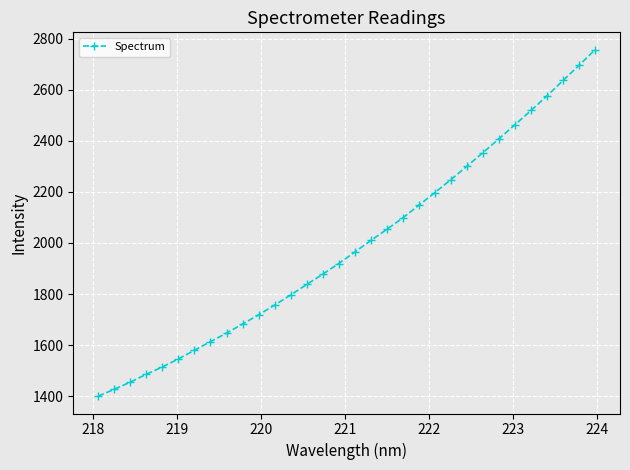

How many categories are shown in the chart?

32